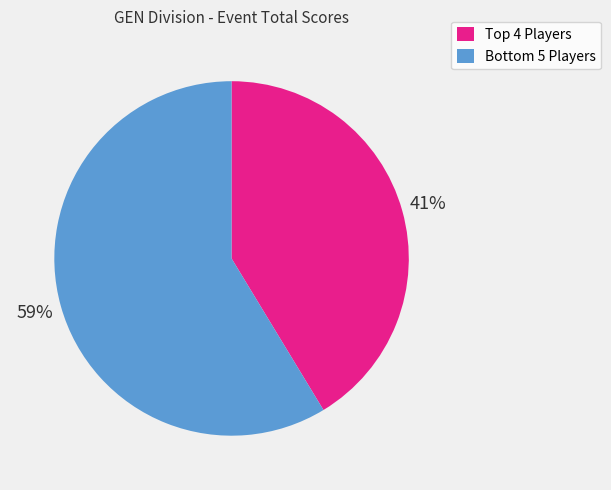

To the nearest percent, what is the average slice percentage?

50%